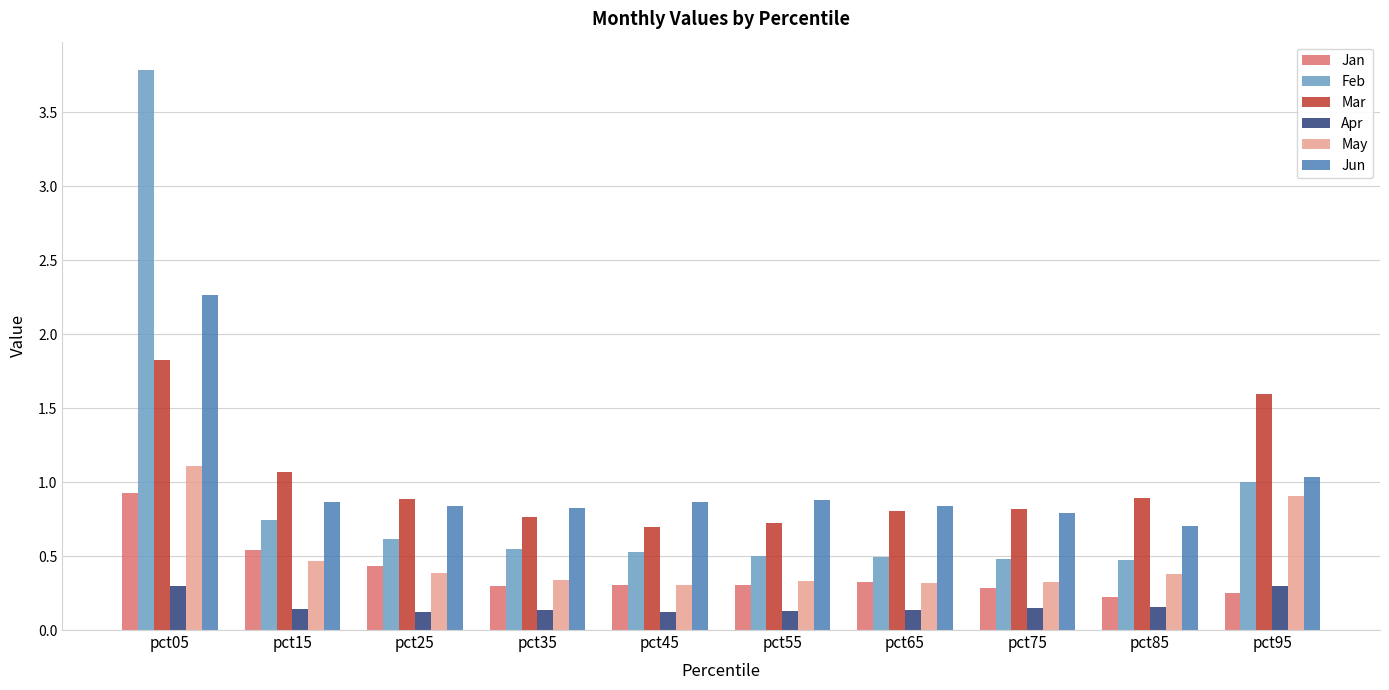

What is the value of the Mar bar at the 10th from the left?

1.6